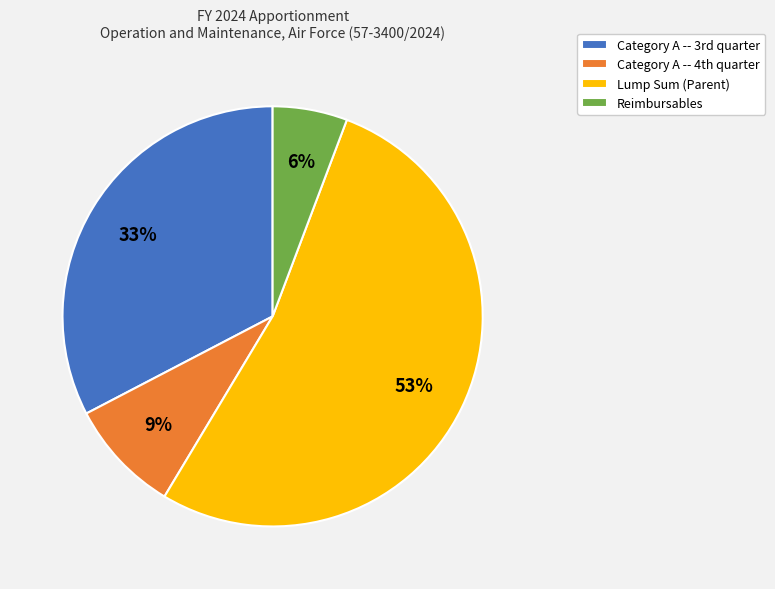

How many segments does this pie chart have?

4